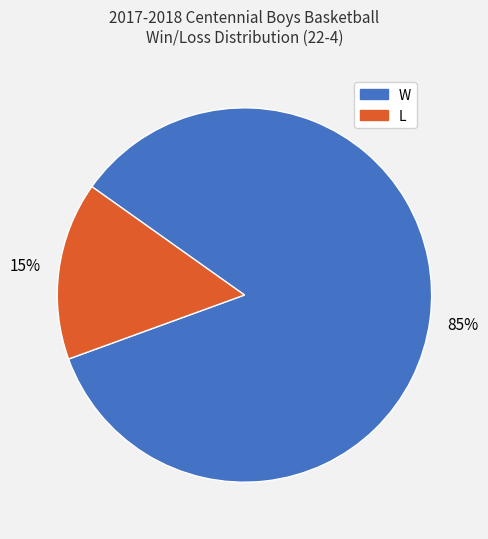

Rank the categories by value from lowest to highest.

L, W